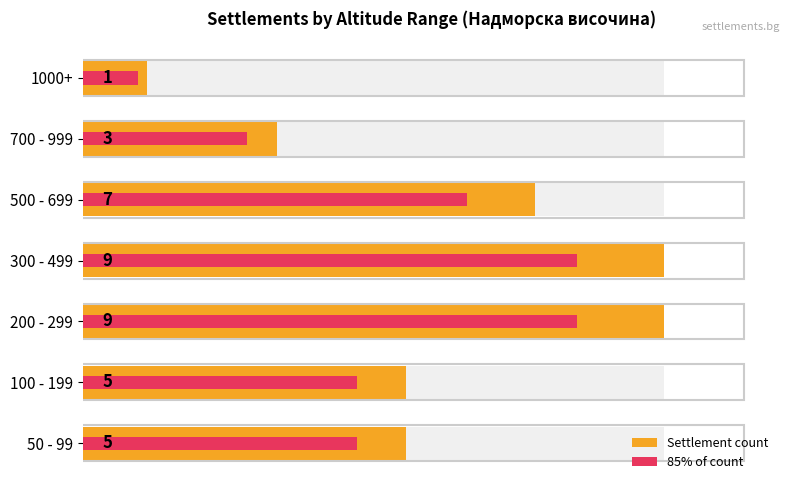

At how many categories does at least one series exceed 2?

6